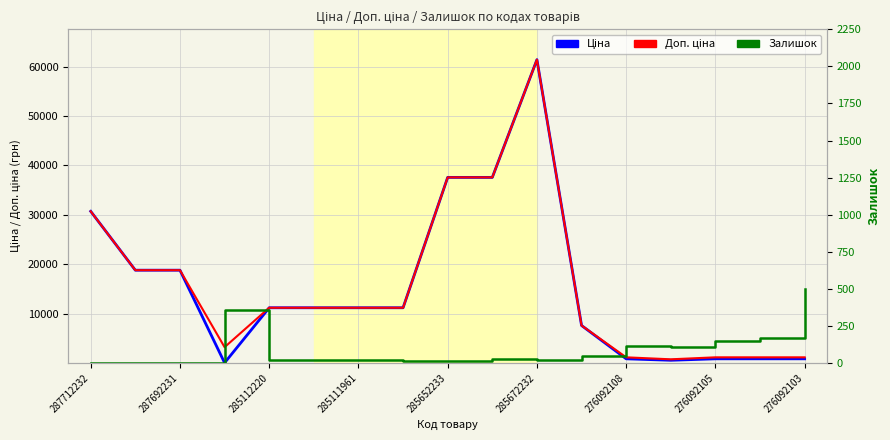

Which series has the widest spread of values?

Ціна